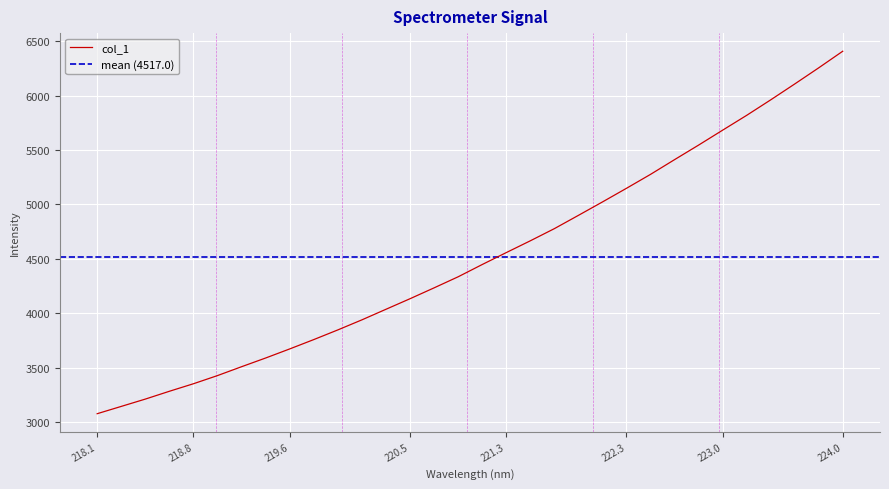

Is this an area chart (filled region under the line)?

No